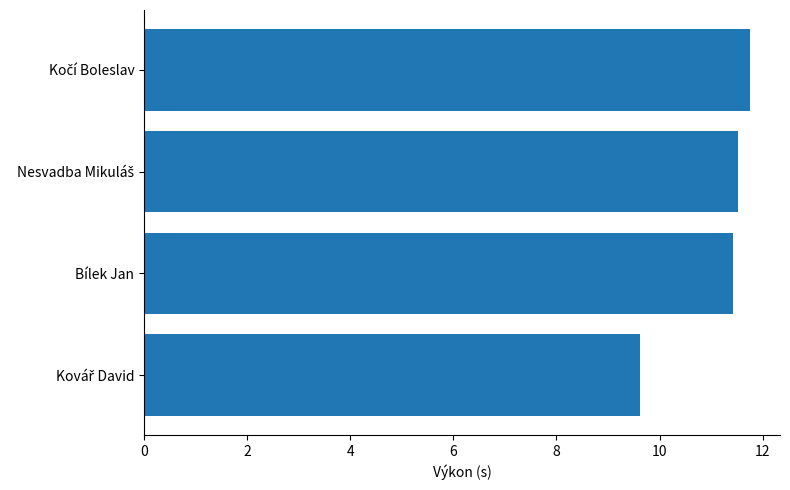

What is the difference between the maximum and minimum values?

2.1